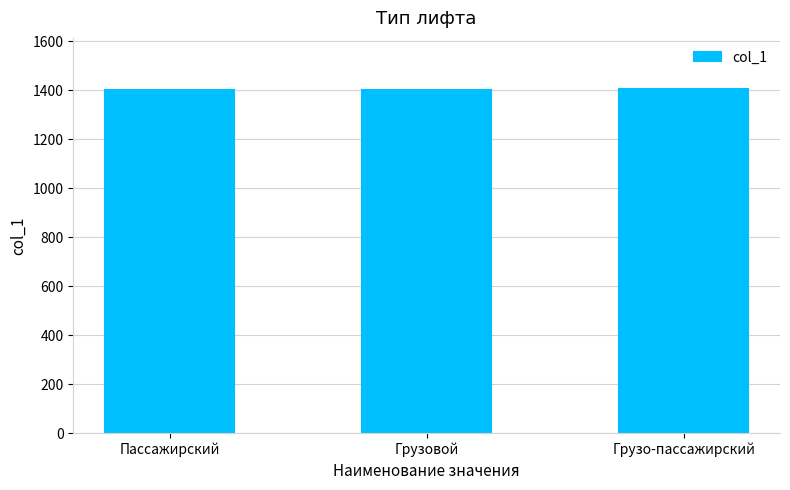

What is the minimum value shown in the chart?

1401